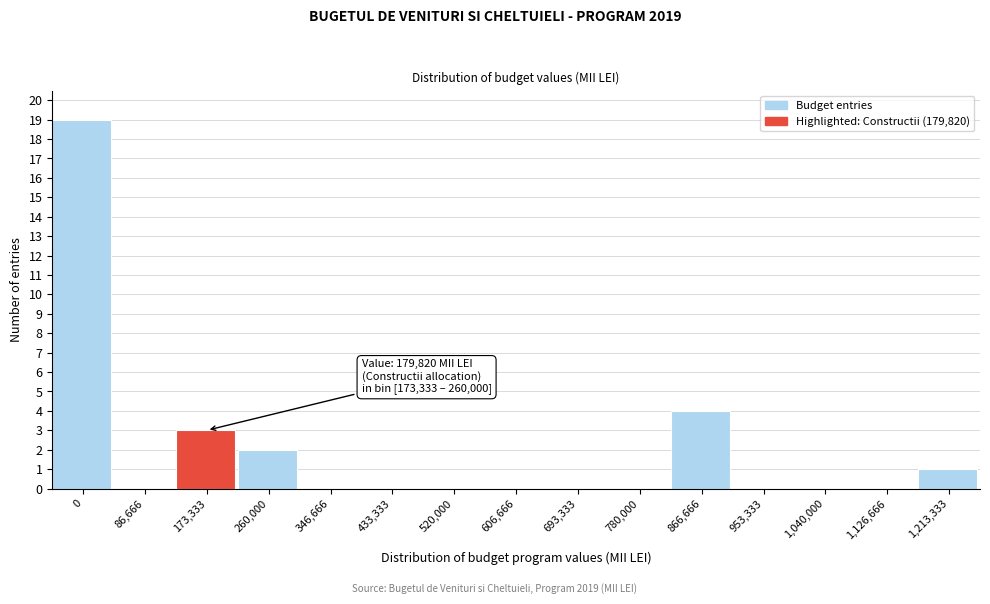

Reading left to right, extract all data points from this chart.

0=19	86,666=0	173,333=3	260,000=2	346,666=0	433,333=0	520,000=0	606,666=0	693,333=0	780,000=0	866,666=4	953,333=0	1,040,000=0	1,126,666=0	1,213,333=1